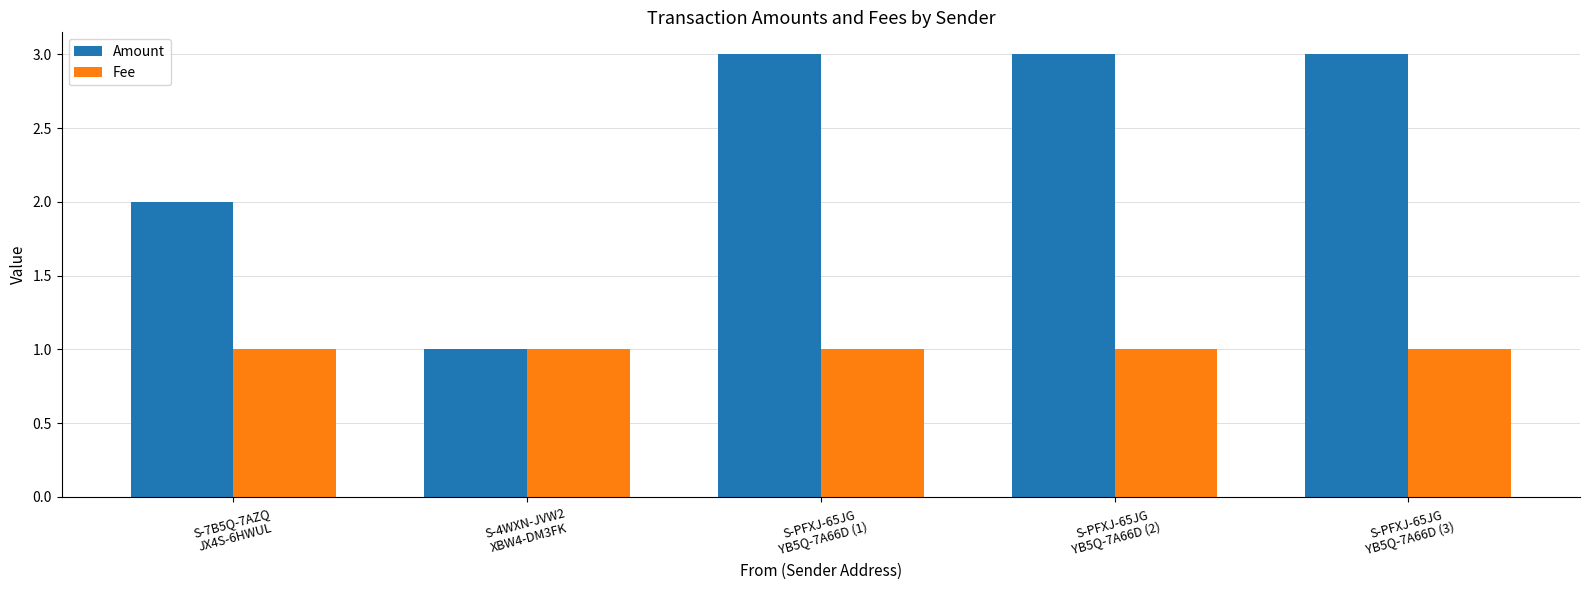

How many bars are there in total?

10